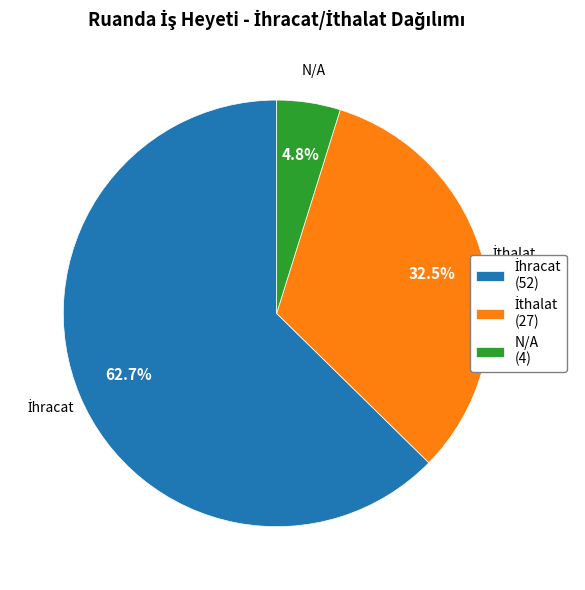

How much of the chart is everything except N/A (4)?

95.2%